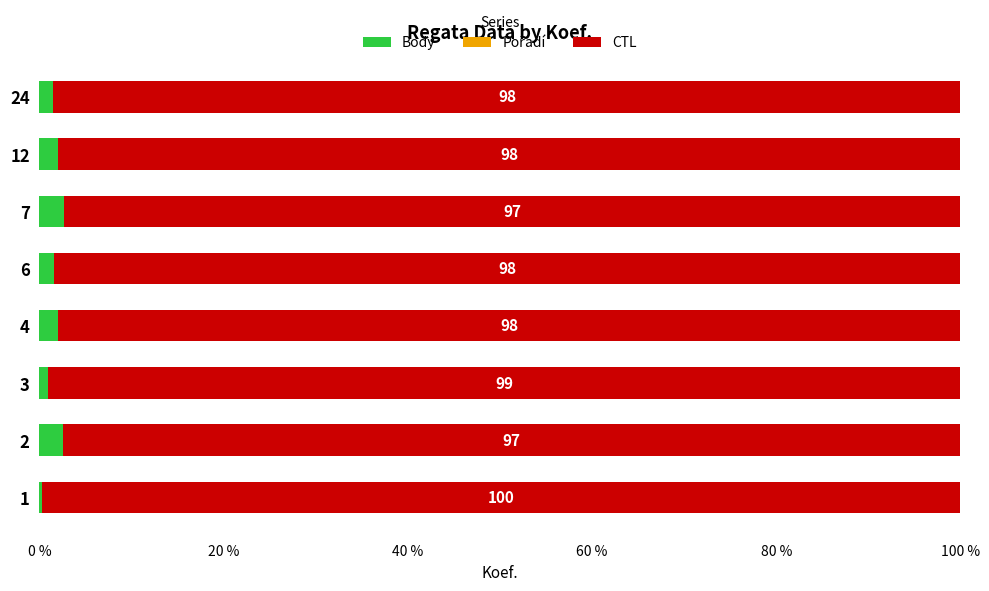

Is it true that Body equals 2.7 at 7?

True